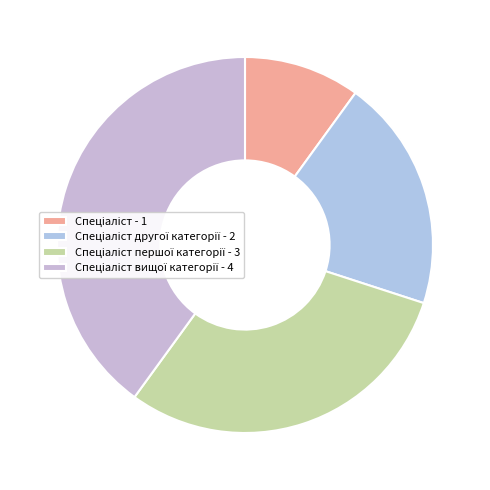

Rank the categories by value from highest to lowest.

Спеціаліст вищої категорії, Спеціаліст першої категорії, Спеціаліст другої категорії, Спеціаліст